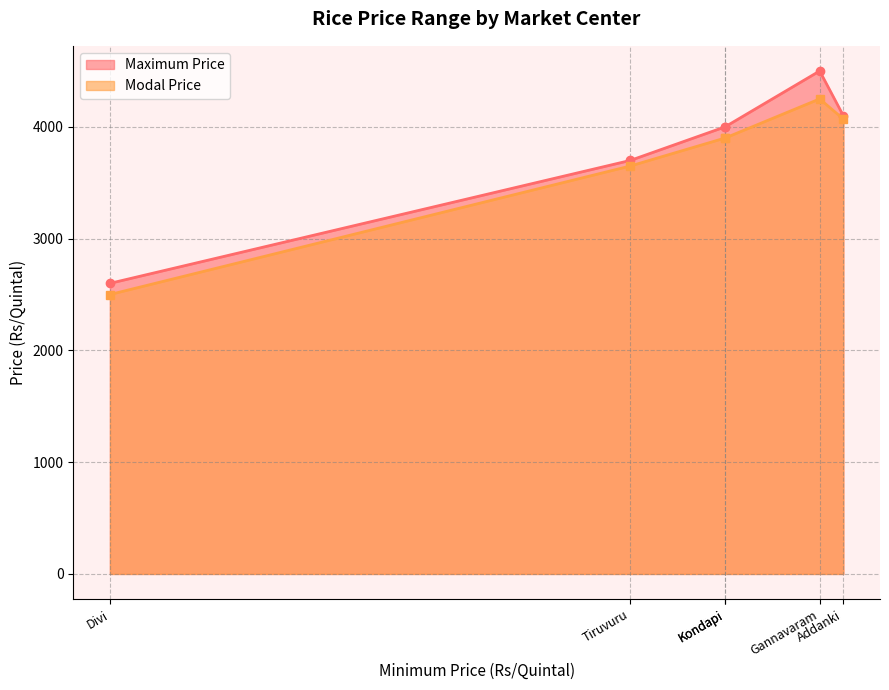

True or false: Modal Price and Maximum Price cross at least once.

False